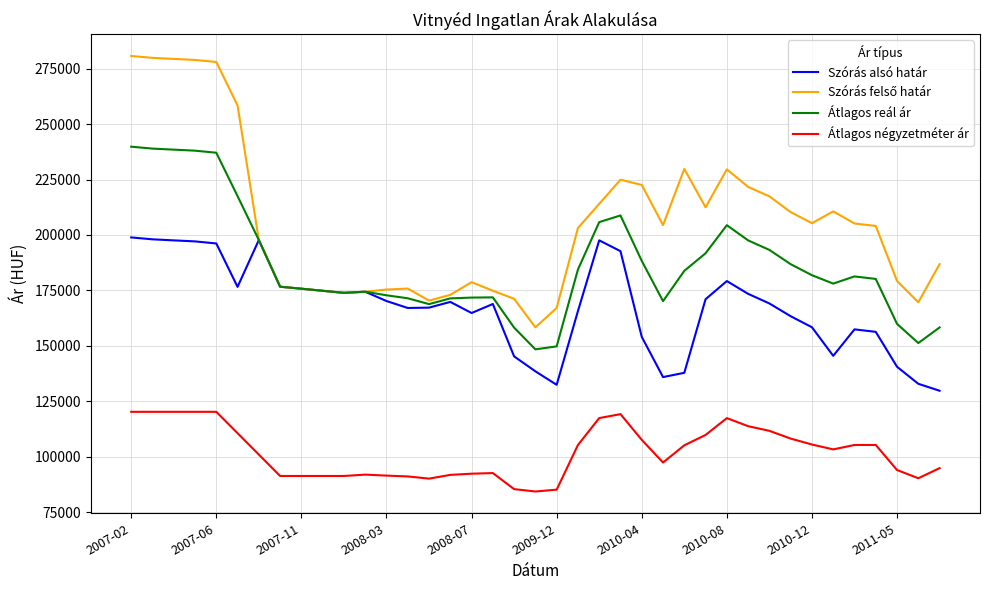

True or false: Szórás alsó határ and Átlagos négyzetméter ár intersect in this chart.

False